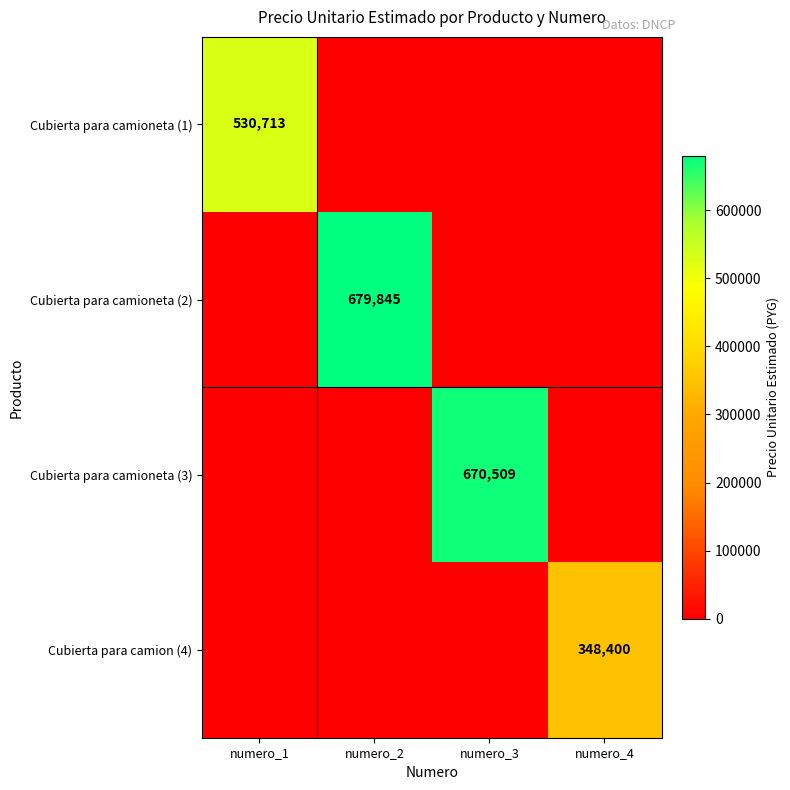

True or false: Cubierta para camion (4) has a value of 156698 at numero_4.

False